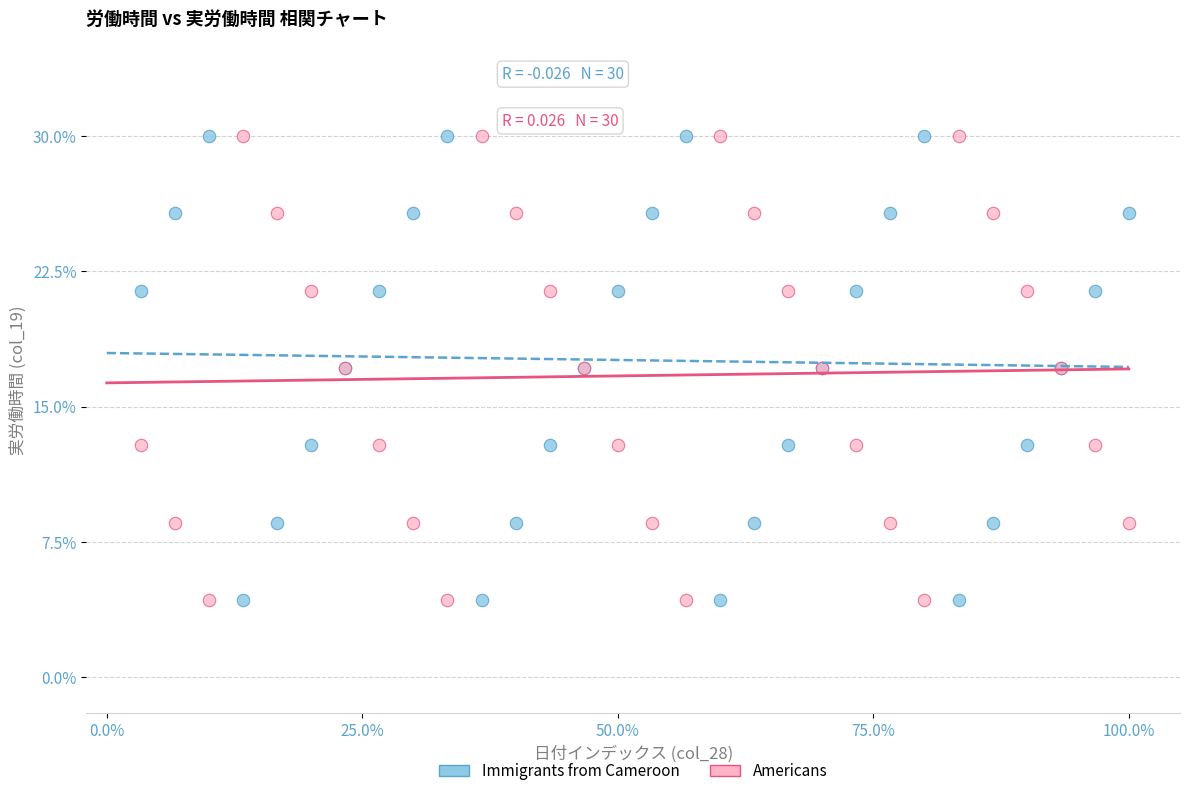

What is the X range (max minus min) for the scatter plot?

96.7